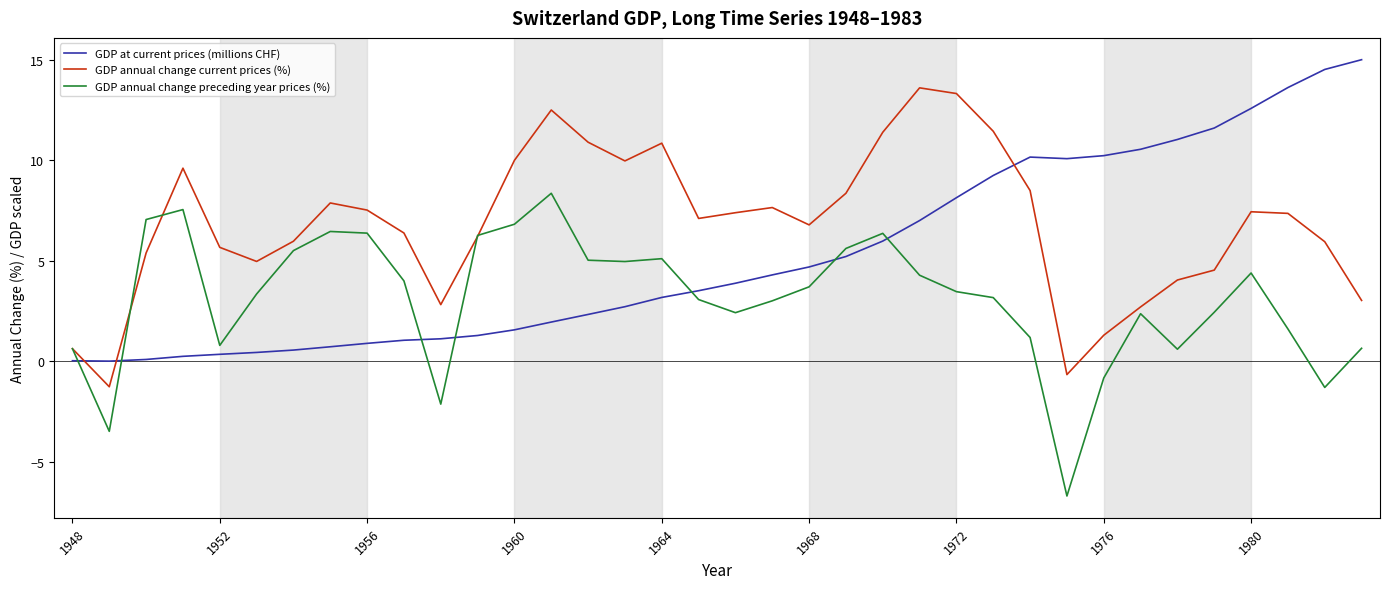

How many interior local valleys does the GDP annual change current prices (%) series have?

7